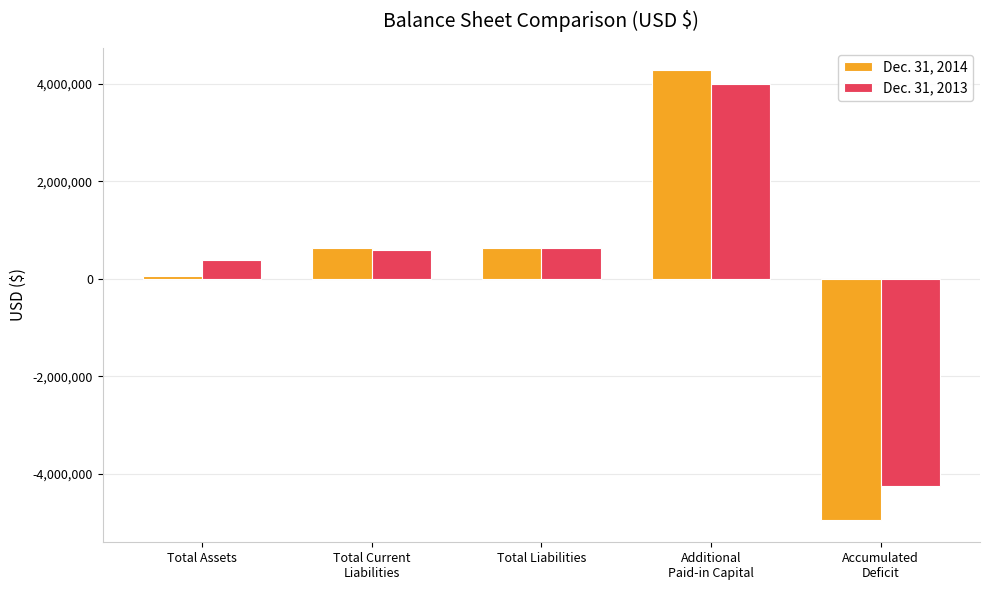

At Accumulated
Deficit, list the series in order from largest to smallest.

Dec. 31, 2013, Dec. 31, 2014